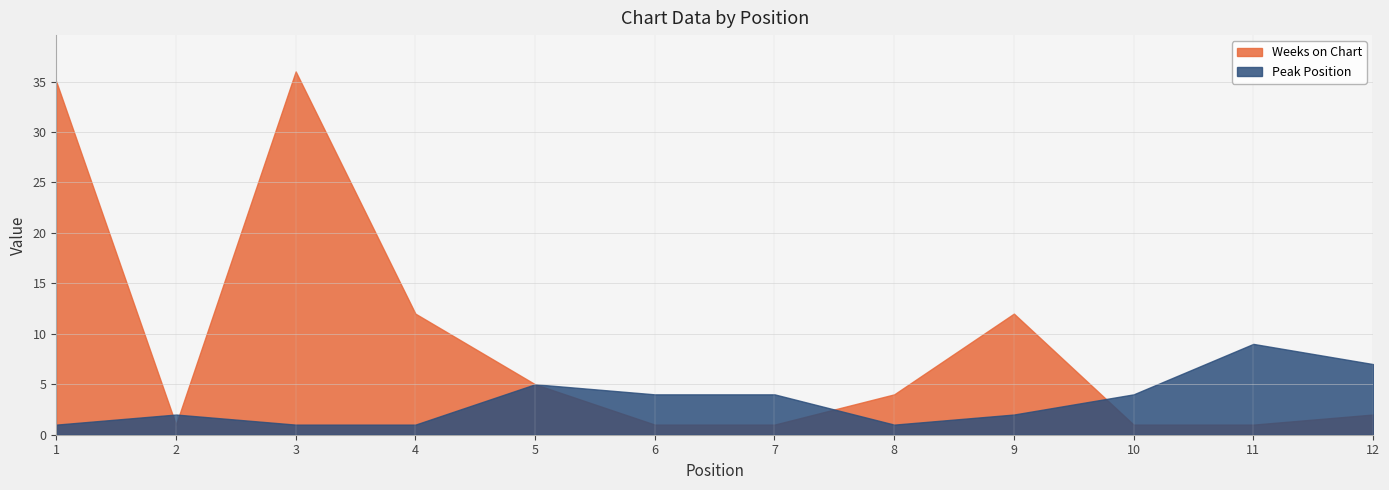

What is the difference between the Peak Position values at 4 and 10?

3